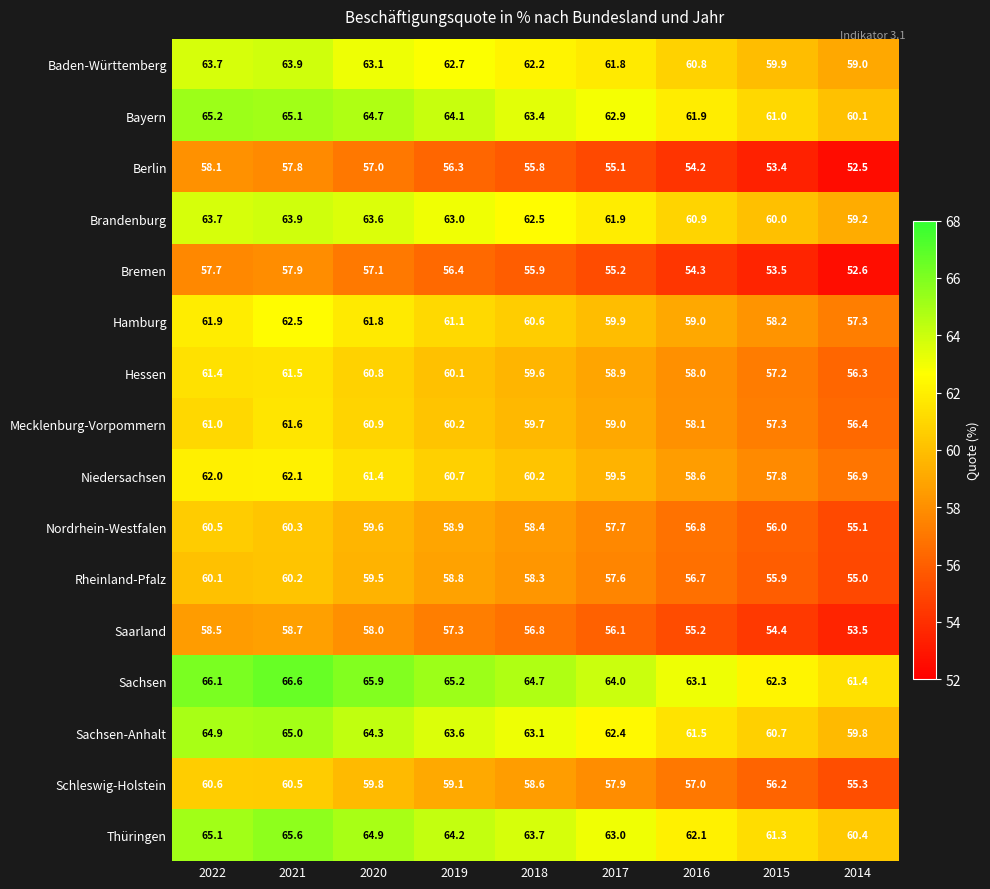

What is the difference between the Saarland values at 2018 and 2021?

1.9